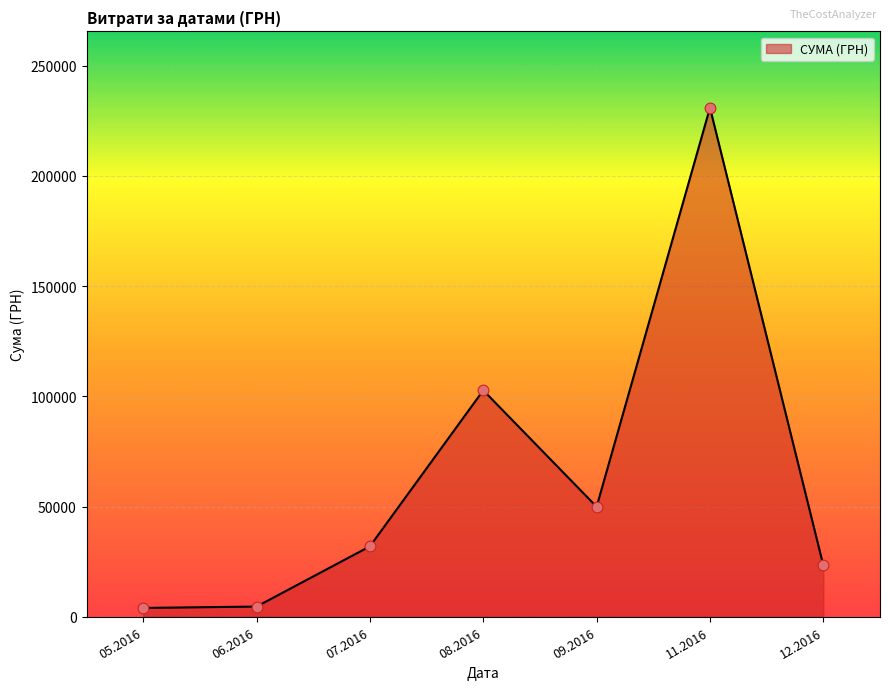

What is the ratio of the value at 08.2016 to the value at 09.2016?

2.1